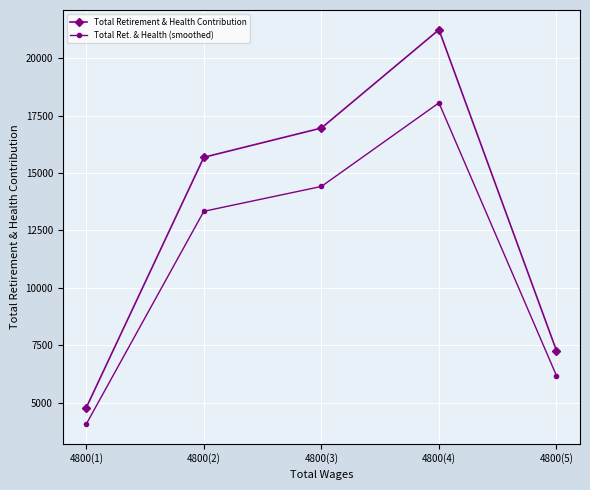

The value of Total Retirement & Health Contribution at 4800(3) is 28887.7. True or false?

False